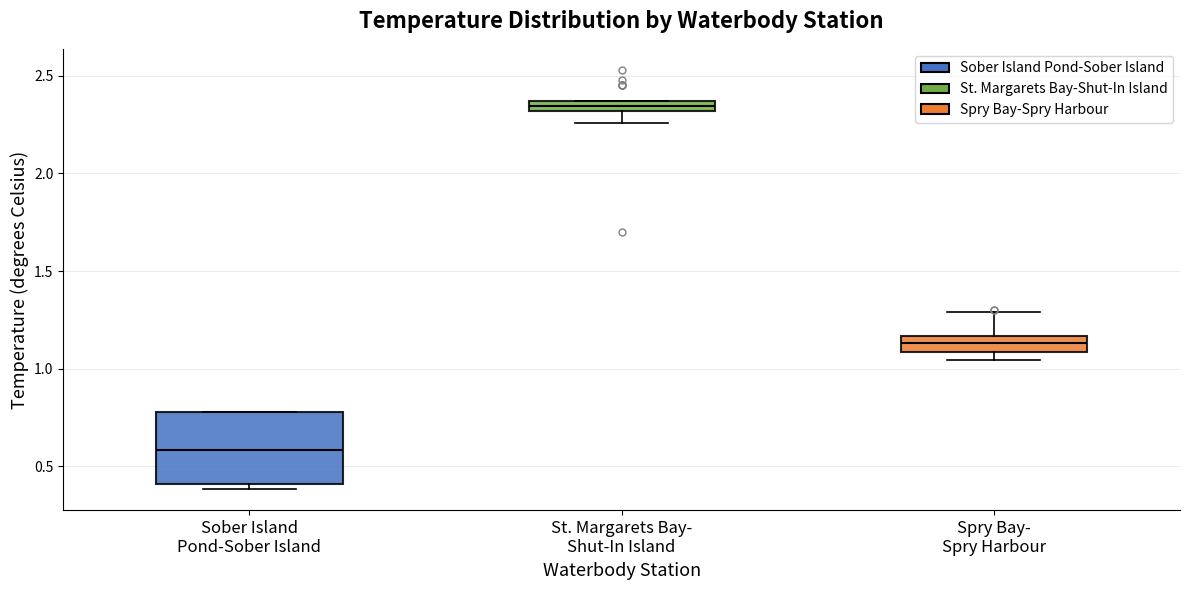

Where is the upper edge of the box for Spry Bay- Spry Harbour on the y-axis? The values are not printed on the chart, so give them approximately, as read against the axis.

1.15